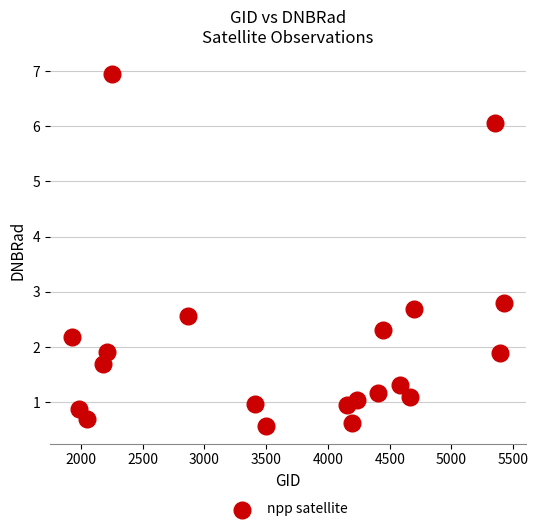

What Y value in the scatter plot is closest to 3?

2.8